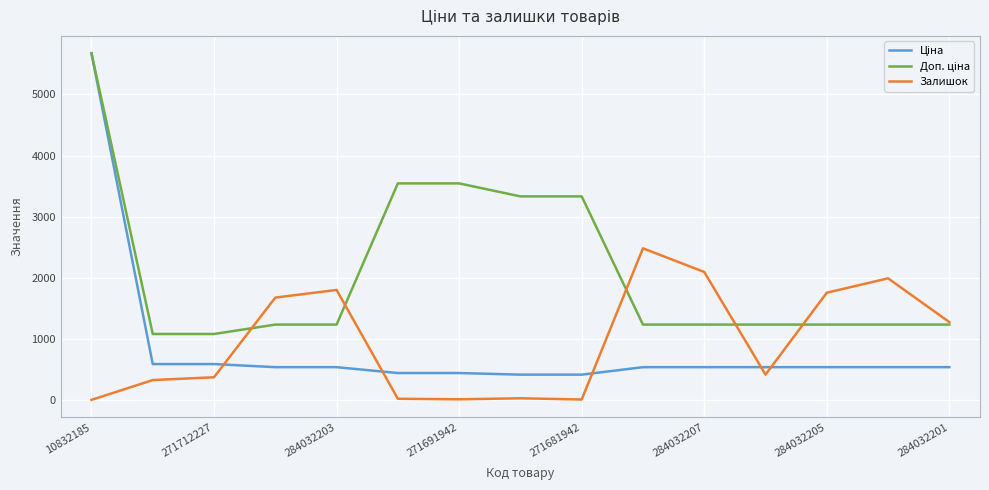

What is the maximum value shown in the chart?

5673.8